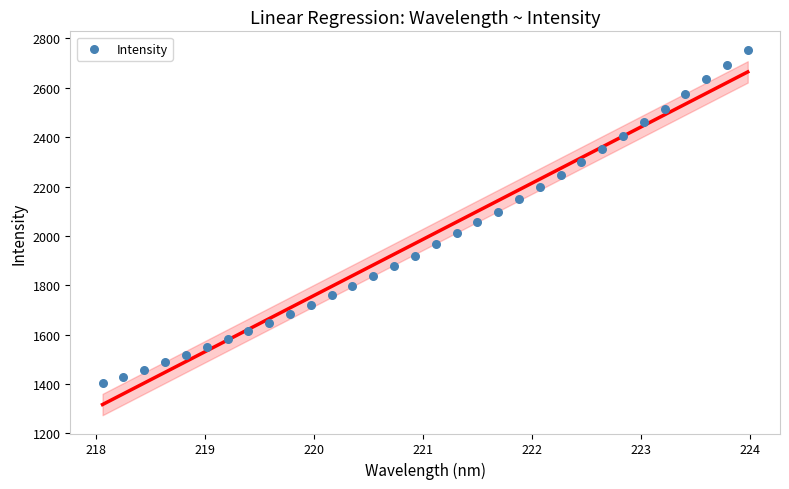

What is the range of Y values (max minus min)?

1351.3